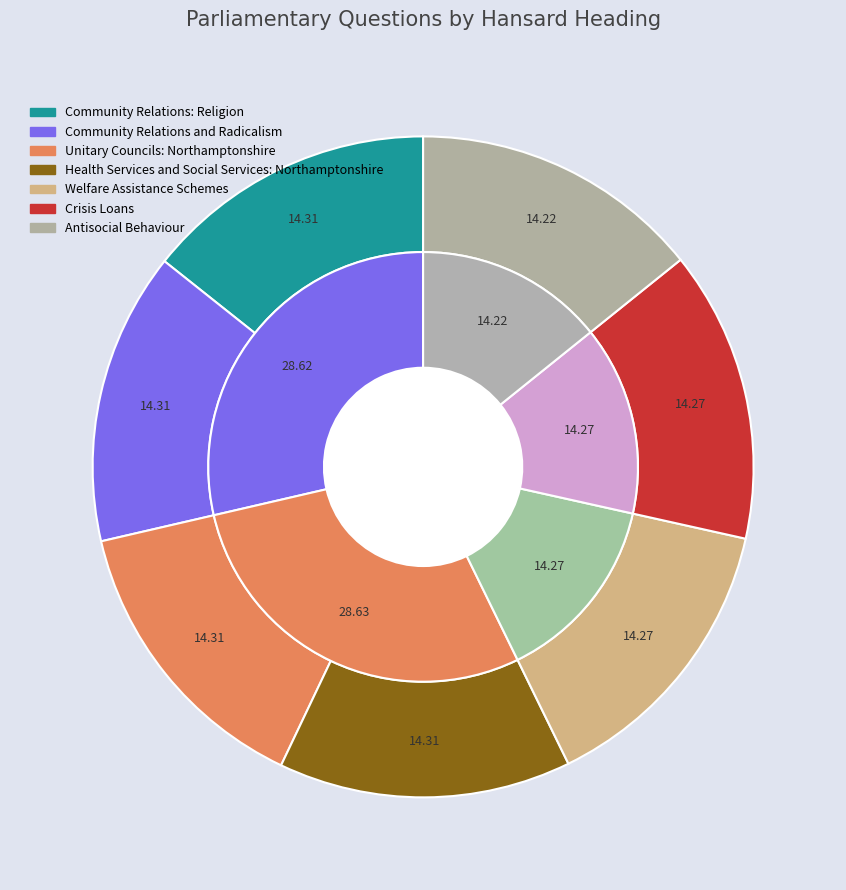

How many slices are in this pie chart?

7